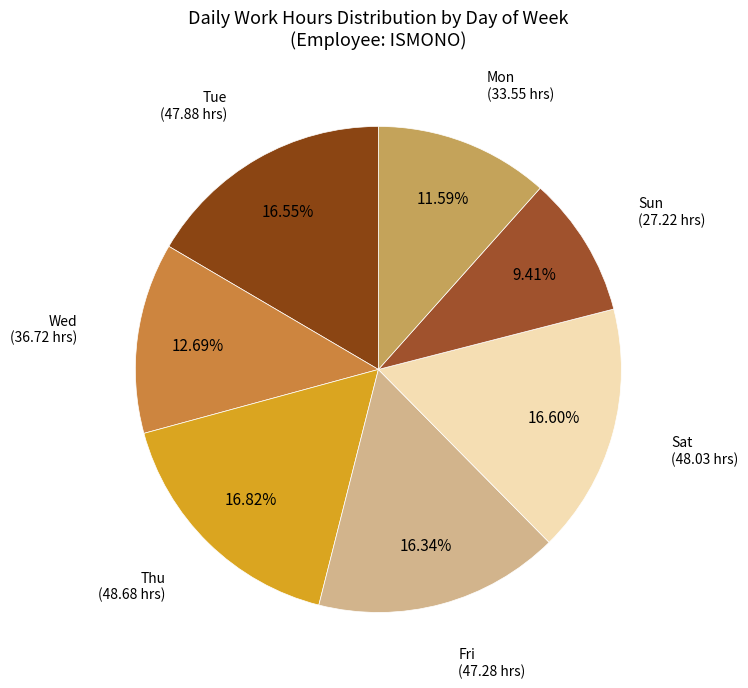

Count the number of slices in the pie.

7